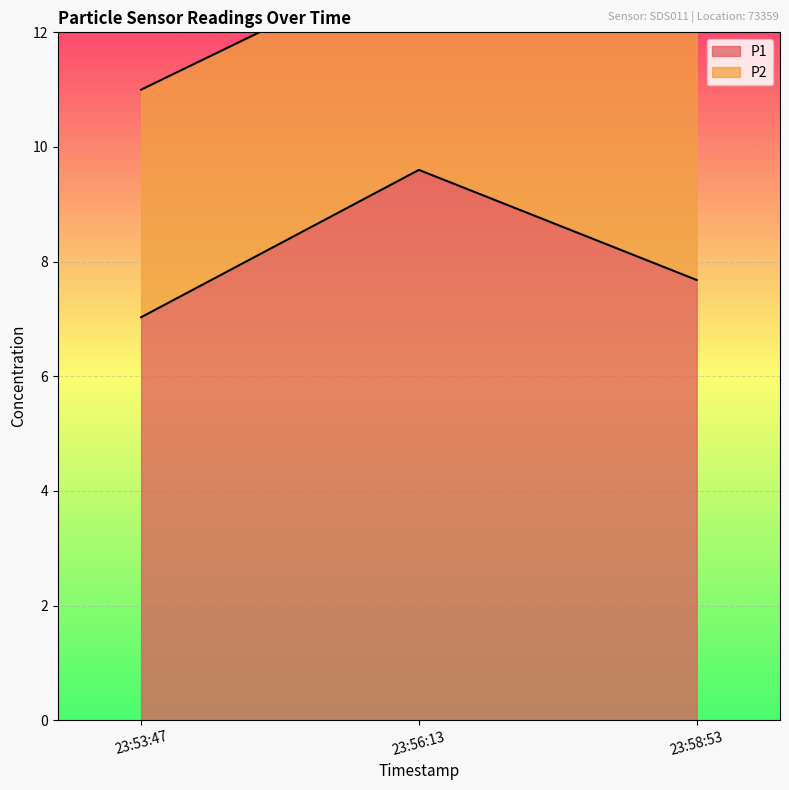

At which label is P1 closest to 8?

23:58:53